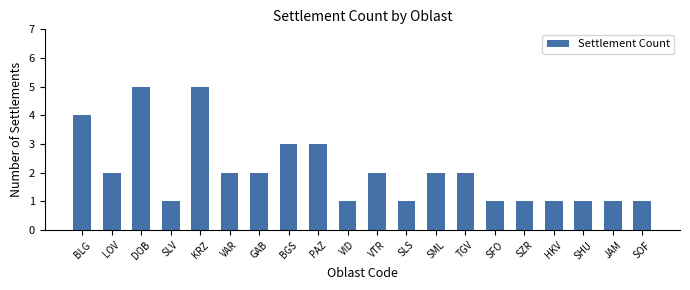

The chart shows a value of 2 at GAB. True or false?

True